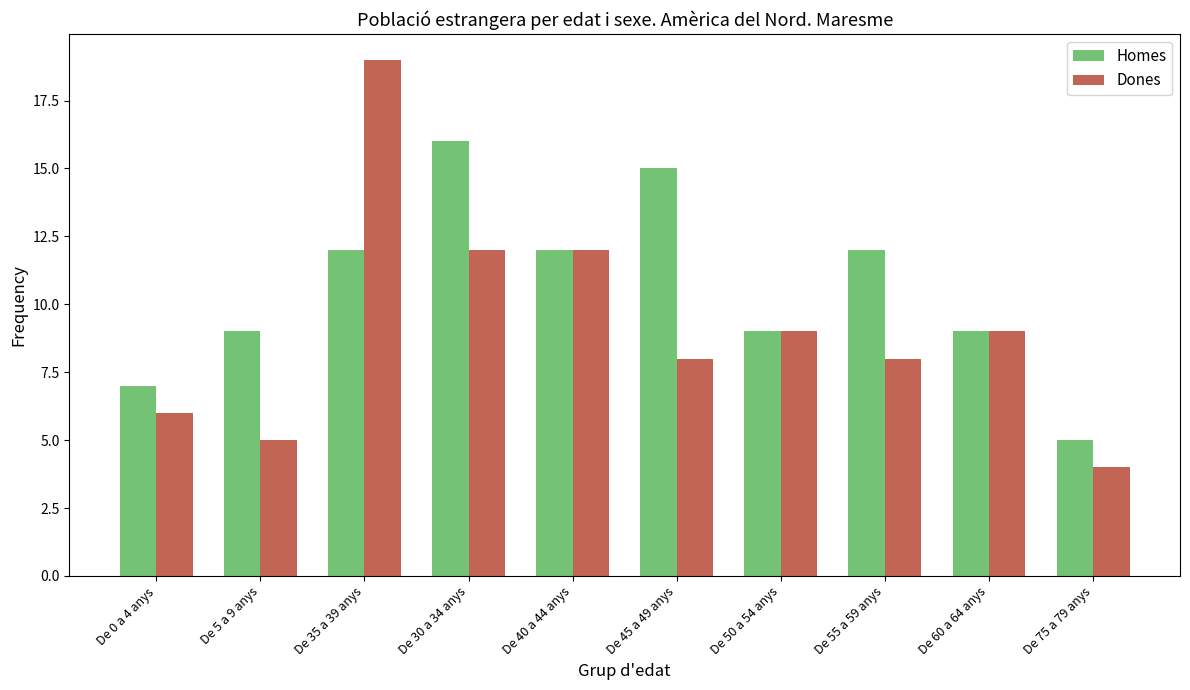

Reading left to right, transcribe all the data shown in this chart.

Homes: De 0 a 4 anys=7	De 5 a 9 anys=9	De 35 a 39 anys=12	De 30 a 34 anys=16	De 40 a 44 anys=12	De 45 a 49 anys=15	De 50 a 54 anys=9	De 55 a 59 anys=12	De 60 a 64 anys=9	De 75 a 79 anys=5
Dones: De 0 a 4 anys=6	De 5 a 9 anys=5	De 35 a 39 anys=19	De 30 a 34 anys=12	De 40 a 44 anys=12	De 45 a 49 anys=8	De 50 a 54 anys=9	De 55 a 59 anys=8	De 60 a 64 anys=9	De 75 a 79 anys=4